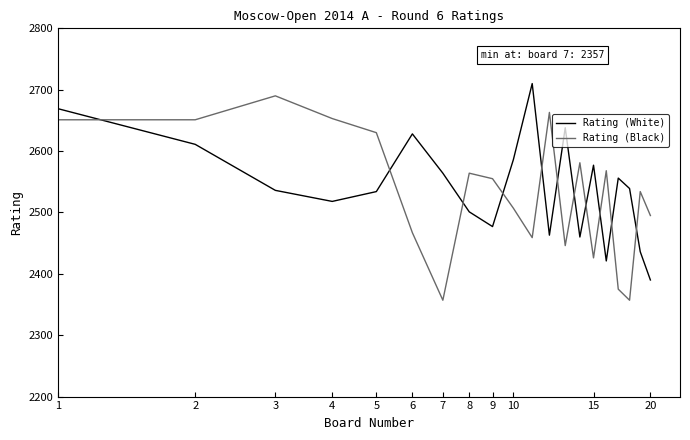

Which series has the largest range (max minus min)?

Rating (Black)